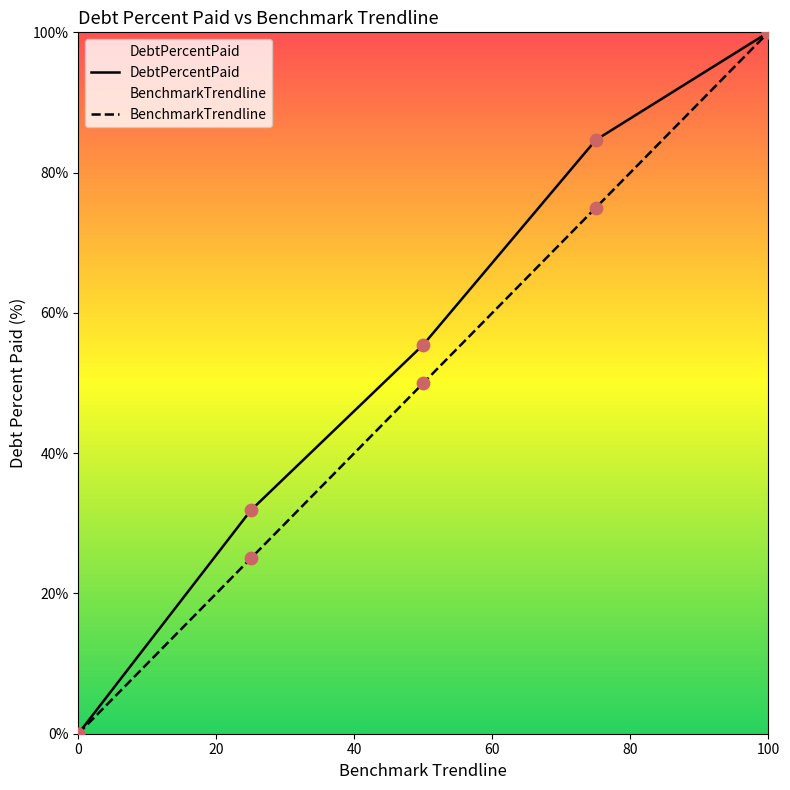

At which category is the sum across all series the highest?

100